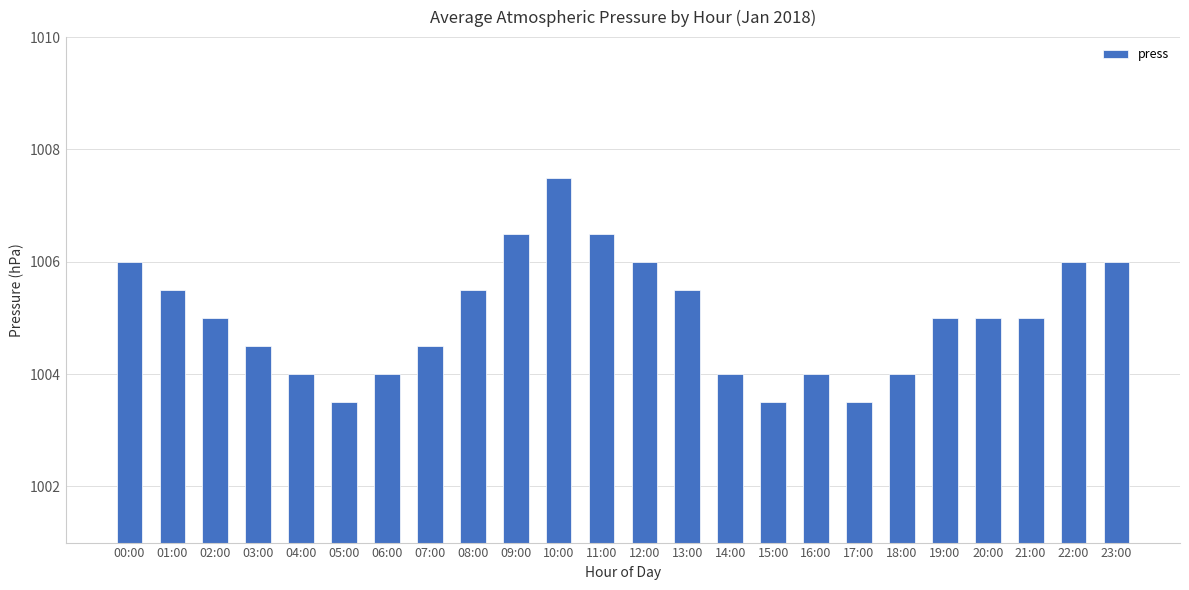

What is the ratio of the value at 08:00 to the value at 18:00?

1.0